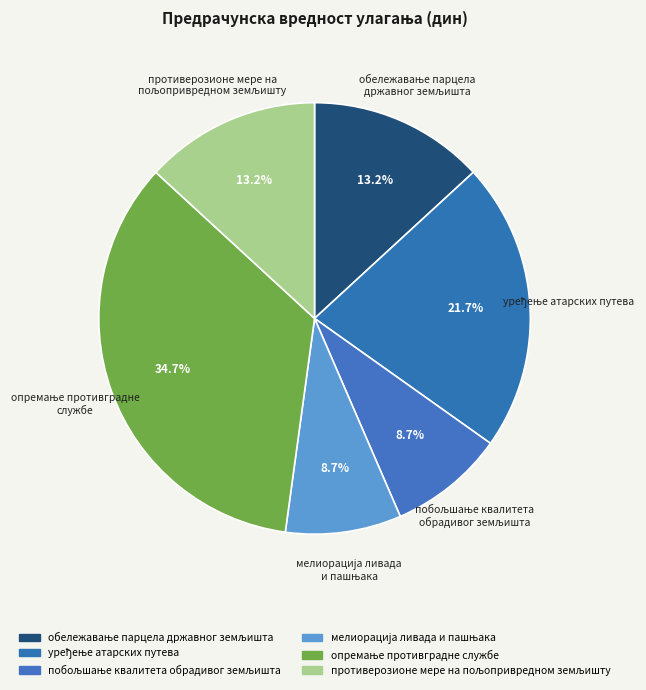

Which category has the smallest portion of the pie?

побољшање квалитета
обрадивог земљишта